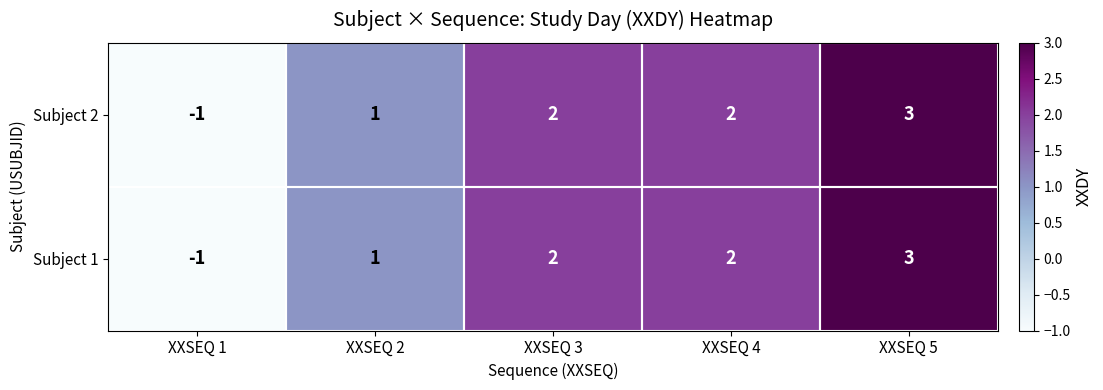

Count the number of categories in the chart.

5